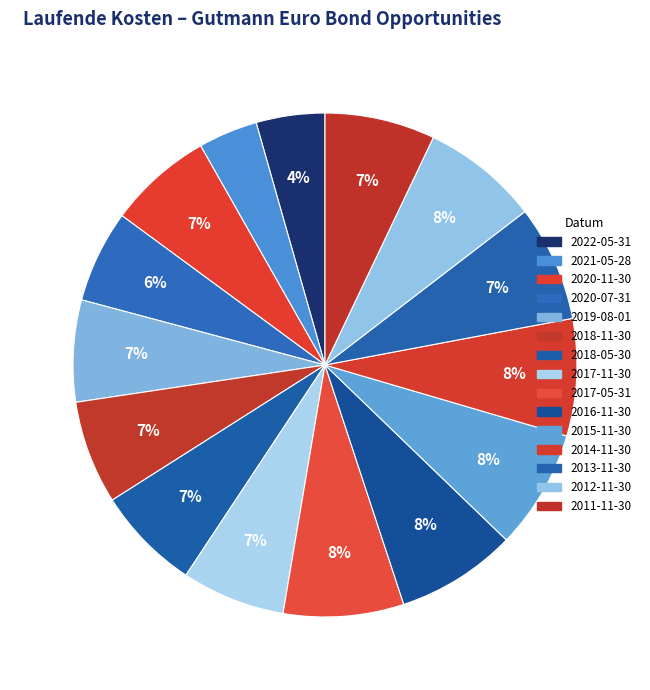

The 2020-11-30 slice represents 1% of the pie. True or false?

False